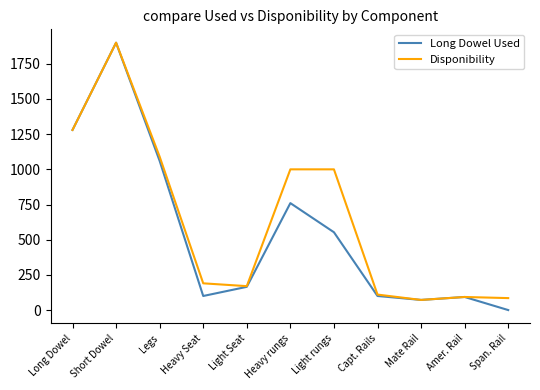

True or false: Long Dowel Used has more than 2 points higher than both neighbors.

True